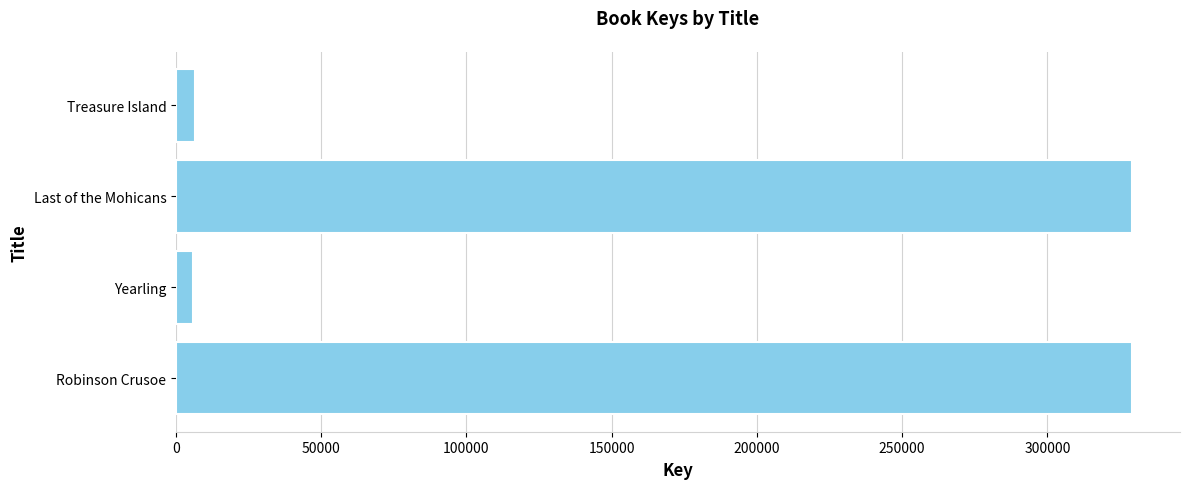

What is the ratio of the value at Last of the Mohicans to the value at Robinson Crusoe?

1.0